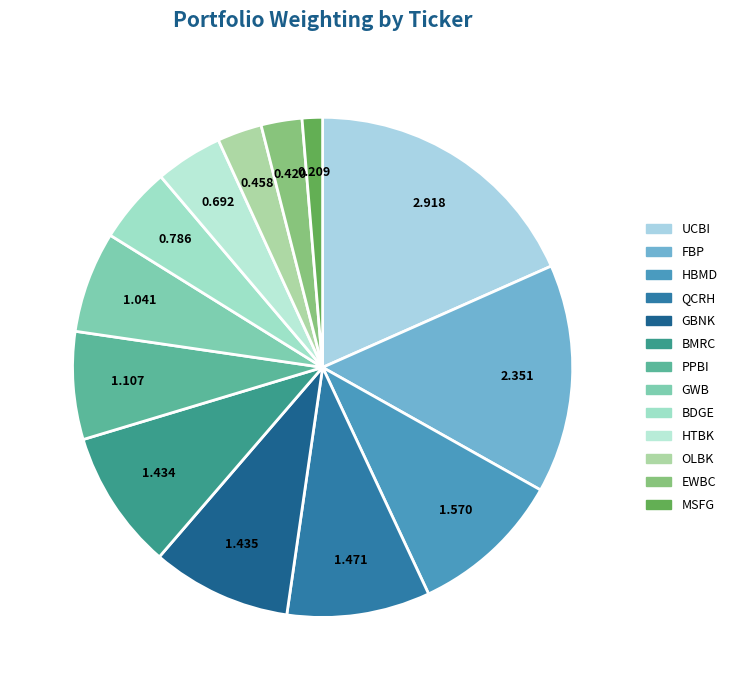

Rank the categories by value from highest to lowest.

UCBI, FBP, HBMD, QCRH, GBNK, BMRC, PPBI, GWB, BDGE, HTBK, OLBK, EWBC, MSFG